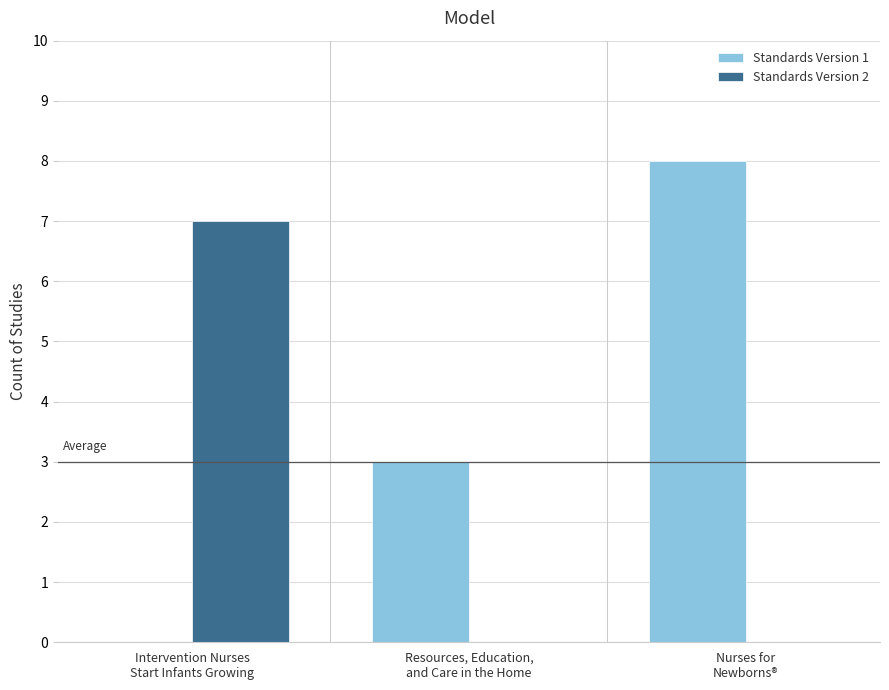

True or false: Standards Version 1 has a value of 8 at Nurses for
Newborns®.

True